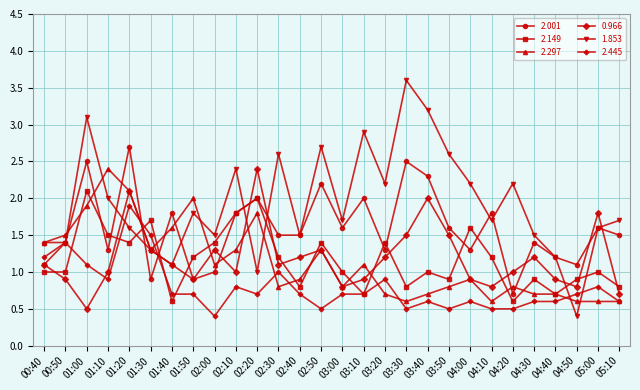

True or false: 2.001 has a value of 2.2 at 02:50.

True